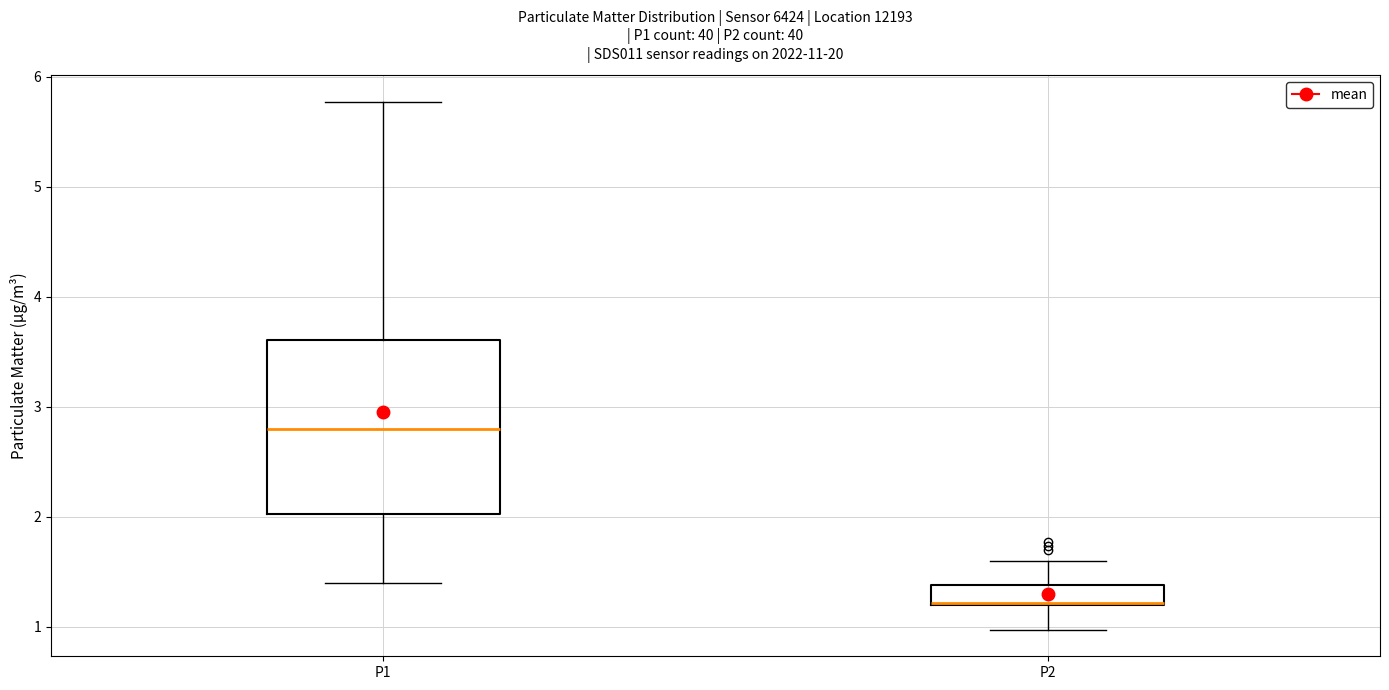

Reading left to right, read every box against the y-axis: the position of its median line, the range the box covers, and the ends of its whiskers. The values are not printed on the chart, so give them approximately, as read against the axis.

P1: median 2.8, box 2.0 to 3.6, whiskers 1.4 to 5.8
P2: median 1.2 (drawn on the box's lower edge), box 1.2 to 1.4, whiskers 1.0 to 1.6